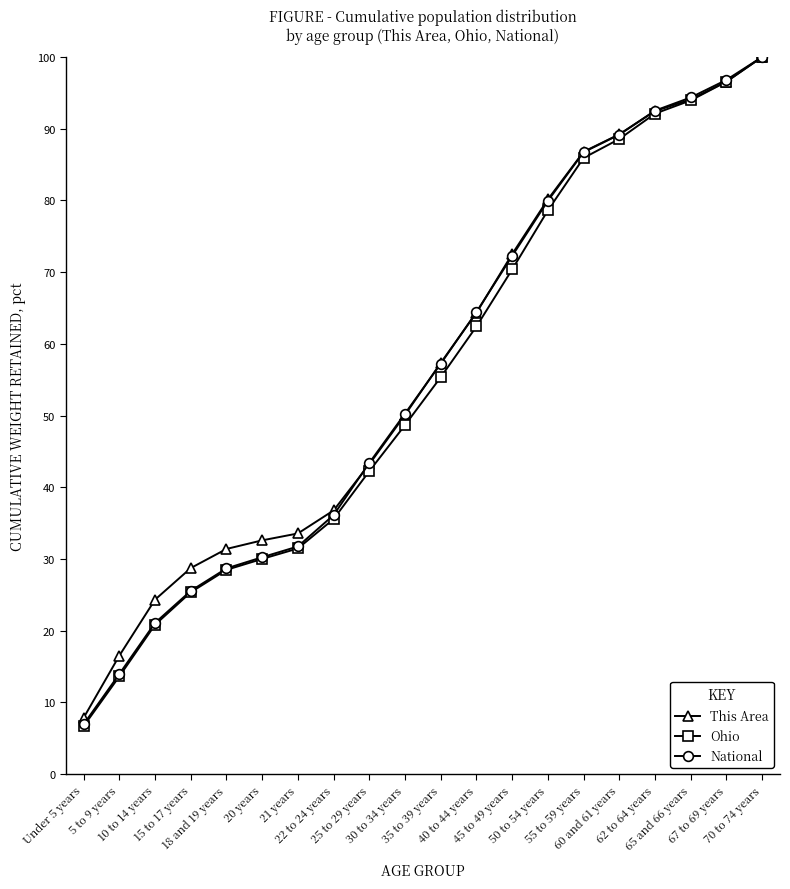

Does the chart have visible grid lines?

No